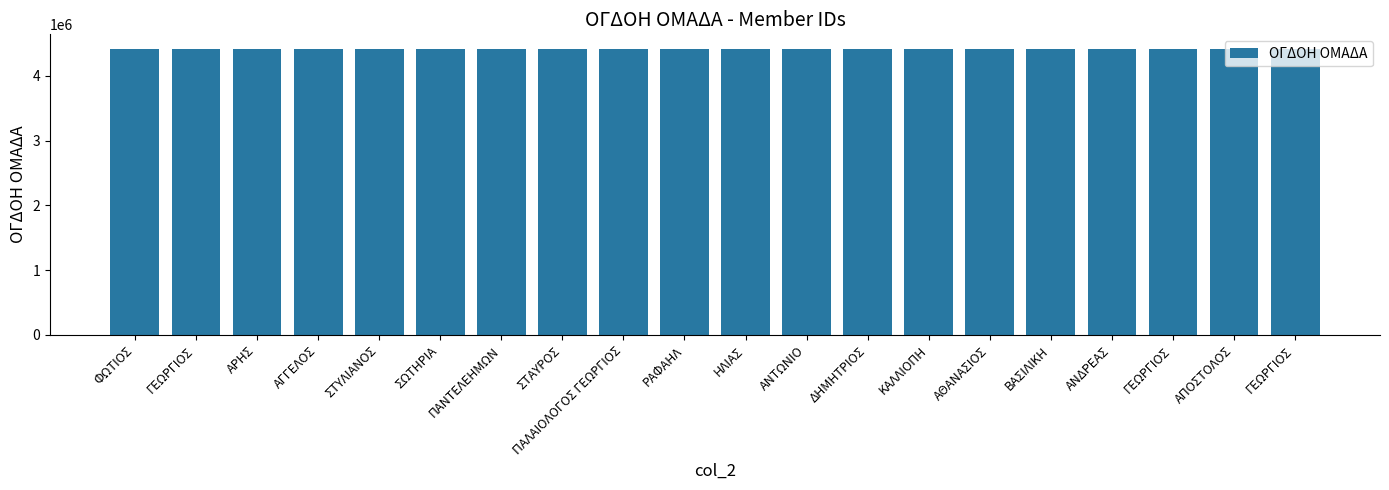

How many bars are there in total?

20